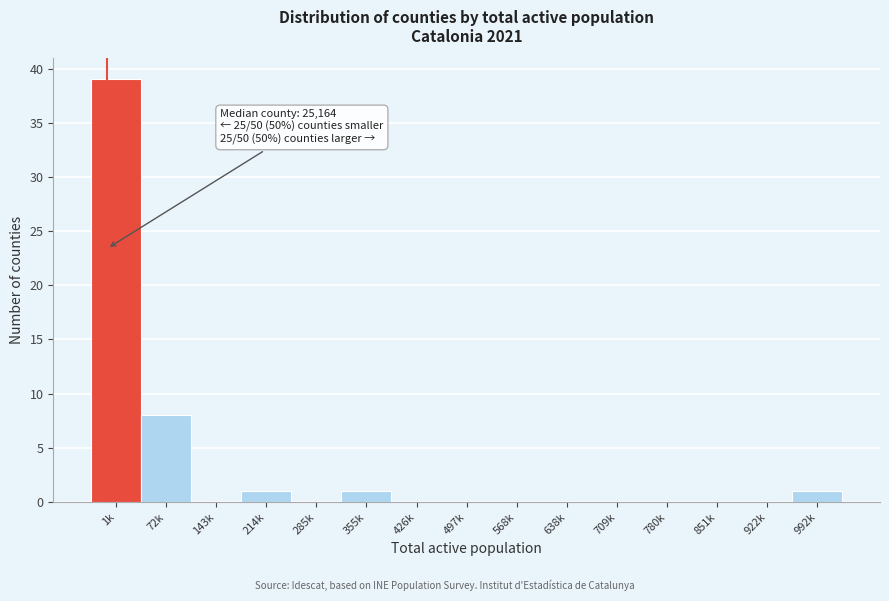

Reading left to right, transcribe all the data shown in this chart.

1k=39	72k=8	143k=0	214k=1	285k=0	355k=1	426k=0	497k=0	568k=0	638k=0	709k=0	780k=0	851k=0	922k=0	992k=1